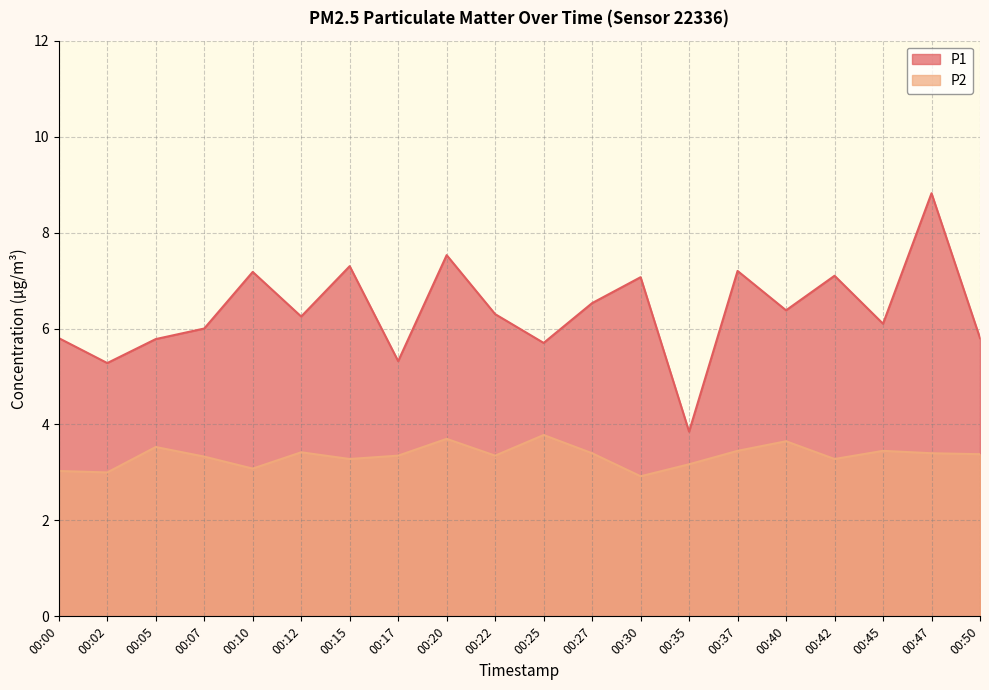

What is the difference between the P2 values at 00:25 and 00:22?

0.4